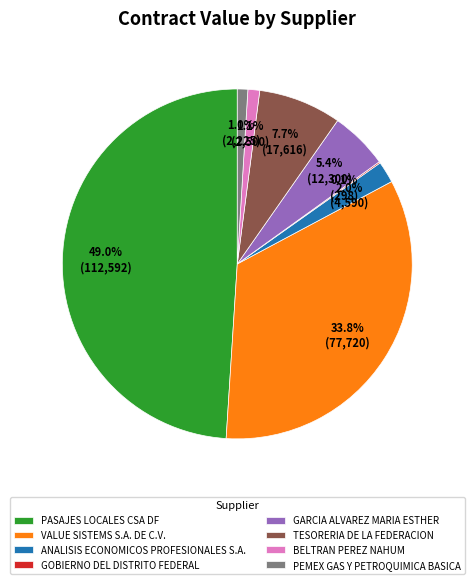

To the nearest percent, what is the combined percentage of GARCIA ALVAREZ MARIA ESTHER and VALUE SISTEMS S.A. DE C.V.?

39%